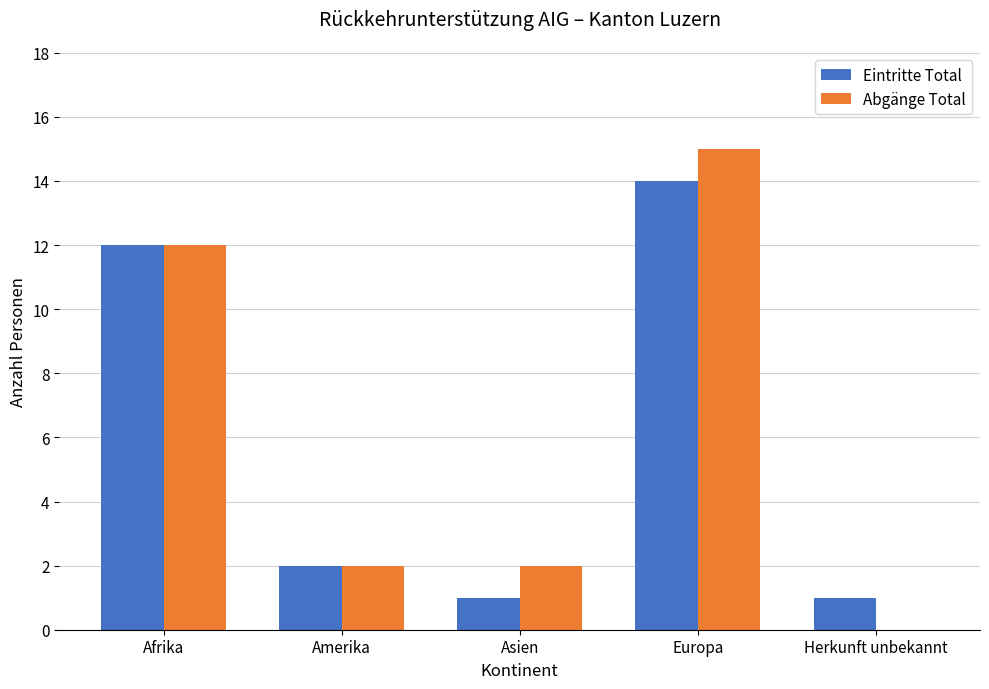

What is the sum of the Eintritte Total values at Herkunft unbekannt and Afrika?

13